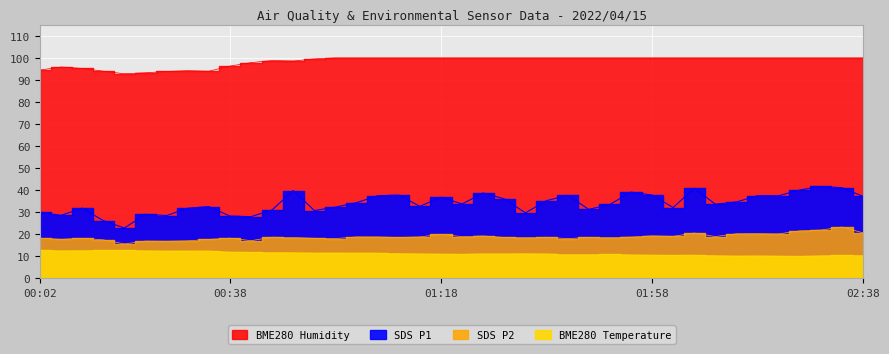

Reading left to right, extract all data points from this chart.

SDS_P1: 30.0	28.6	31.8	26.1	22.8	29.0	28.4	31.8	32.5	28.2	27.9	31.0	39.8	30.7	32.3	34.3	37.5	37.7	32.6	36.8	33.7	38.7	36.0	29.7	35.2	37.6	31.2	33.5	39.1	37.8	32.1	40.8	33.6	34.6	37.5	37.5	40.0	41.7	41.1	37.1
SDS_P2: 18.2	17.7	18.1	17.4	15.6	16.9	16.8	17.0	17.6	18.2	17.1	18.6	18.5	18.1	18.0	18.8	18.8	18.5	18.8	19.9	18.9	19.2	18.5	18.4	18.6	18.0	18.5	18.5	18.7	19.2	19.0	20.5	18.9	20.2	20.2	20.1	21.5	21.9	23.2	20.6
BME280_temperature: 12.7	12.4	12.5	12.6	12.7	12.5	12.3	12.3	12.4	11.9	11.8	11.7	11.6	11.4	11.4	11.4	11.4	11.2	11.1	10.9	10.9	11.1	11.1	11.1	11.0	10.8	10.8	10.8	10.6	10.5	10.4	10.5	10.2	10.1	10.2	10.0	9.9	10.2	10.4	10.3
BME280_humidity: 94.5	95.9	95.2	94.0	92.8	93.2	93.8	94.2	94.0	96.3	97.9	98.8	98.6	99.5	100.0	100.0	100.0	100.0	100.0	100.0	100.0	100.0	100.0	100.0	100.0	100.0	100.0	100.0	100.0	100.0	100.0	100.0	100.0	100.0	100.0	100.0	100.0	100.0	100.0	100.0